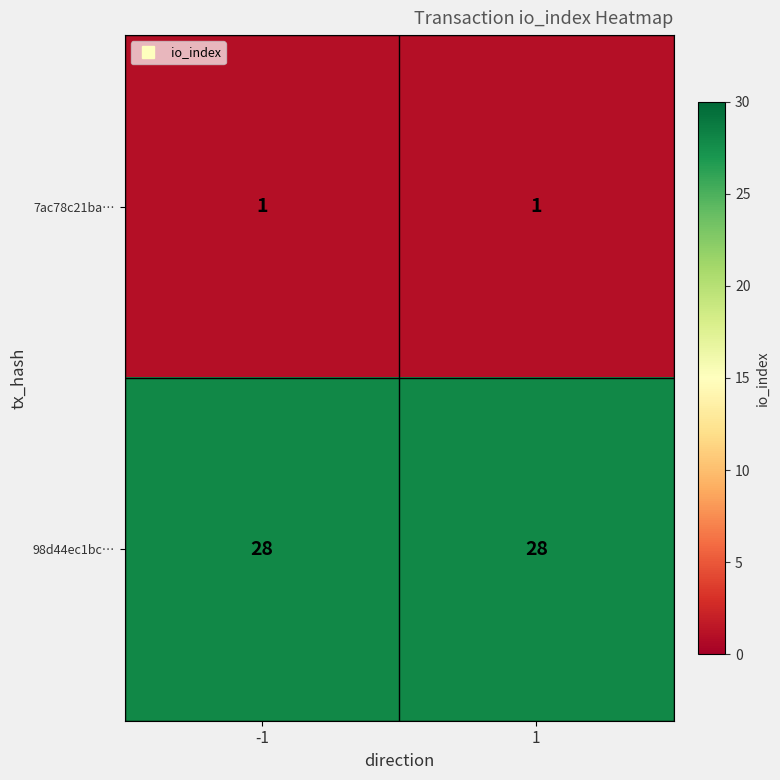

What is the greatest value displayed?

28